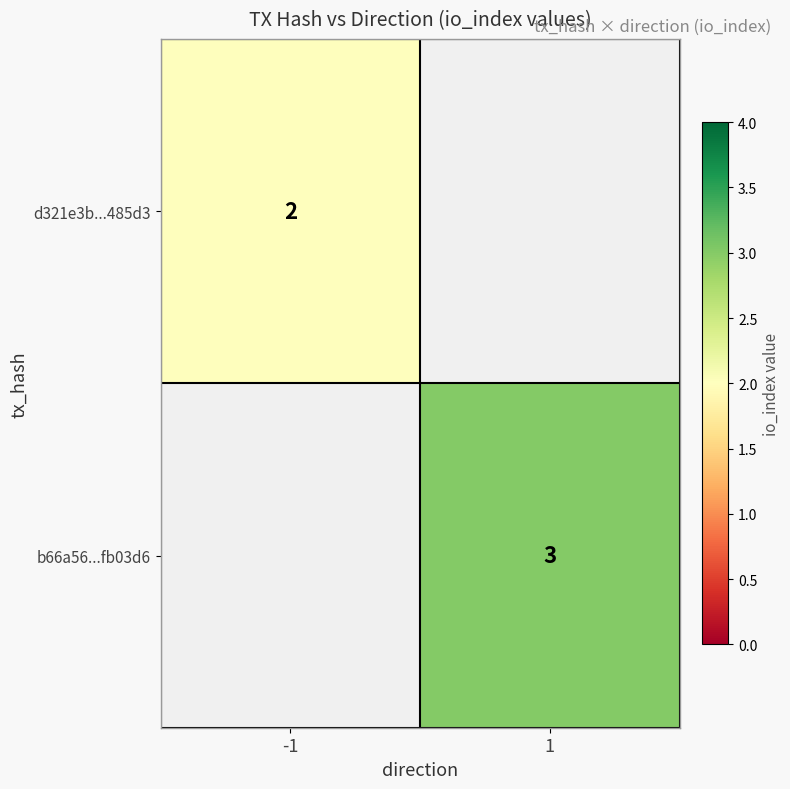

Is it true that b66a56...fb03d6 equals 4.4 at 1?

False